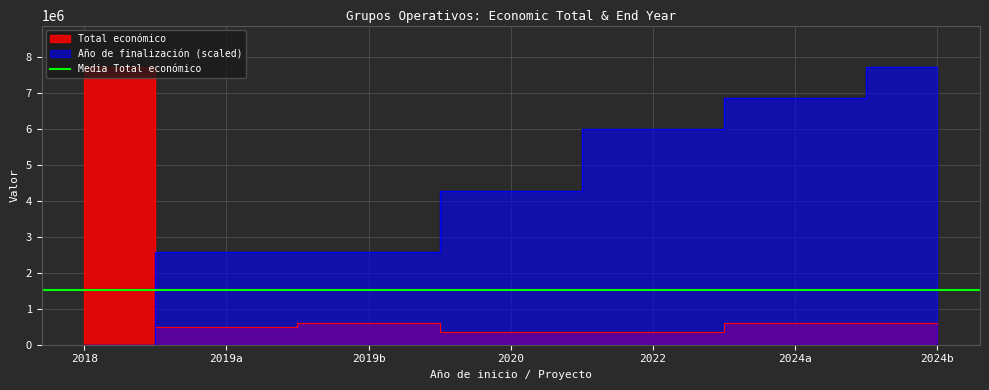

How many times do Año de finalización and Total económico cross each other?

1